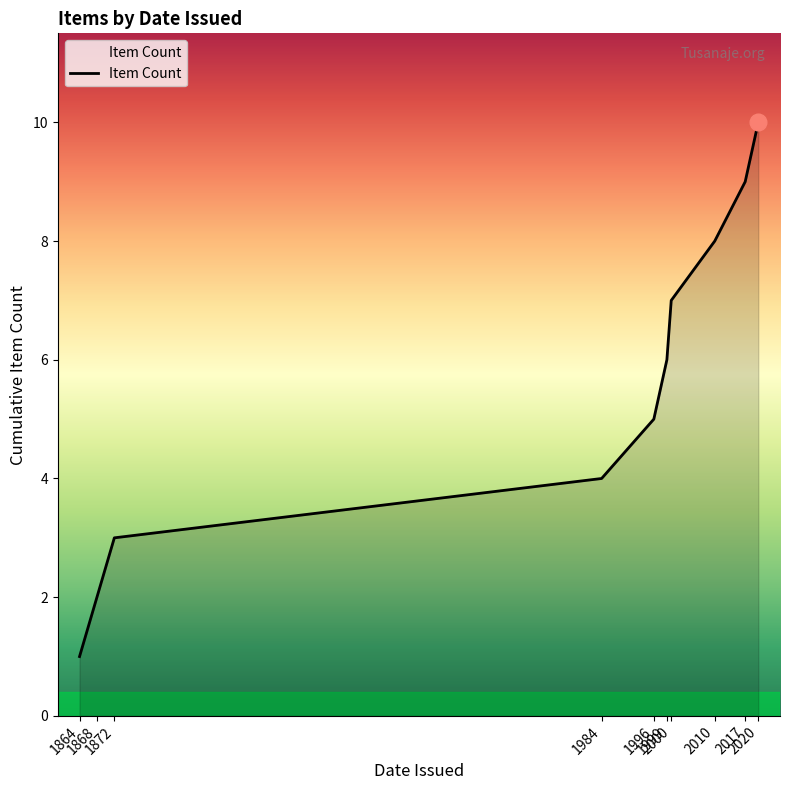

How many lines are shown in the chart?

1